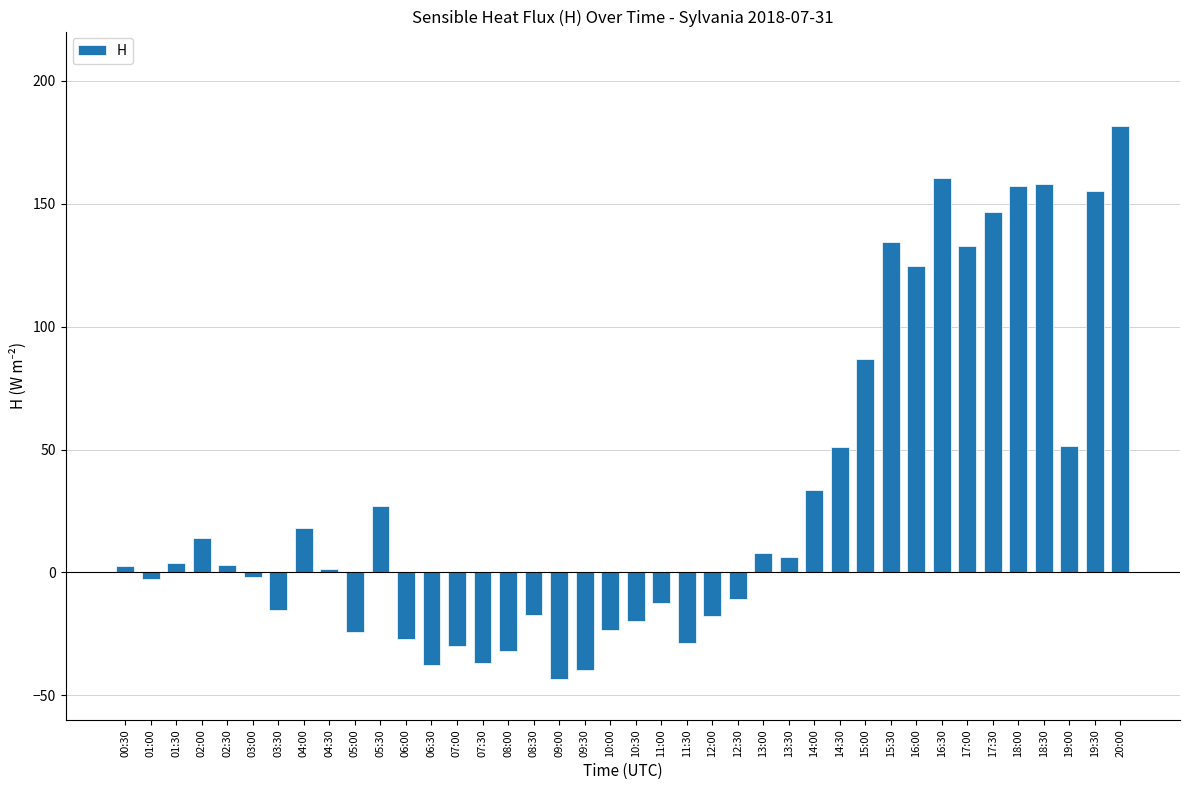

Does the chart contain any negative values?

Yes